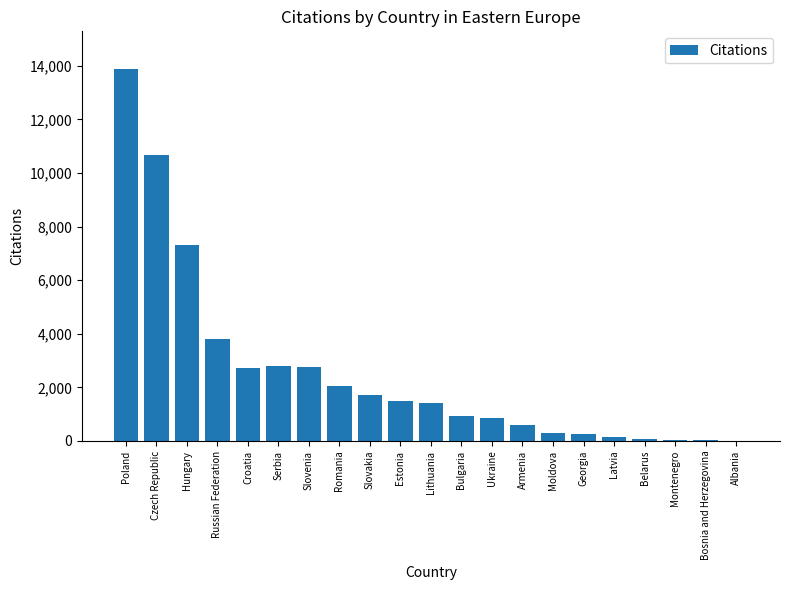

Count the number of data series in this chart.

1